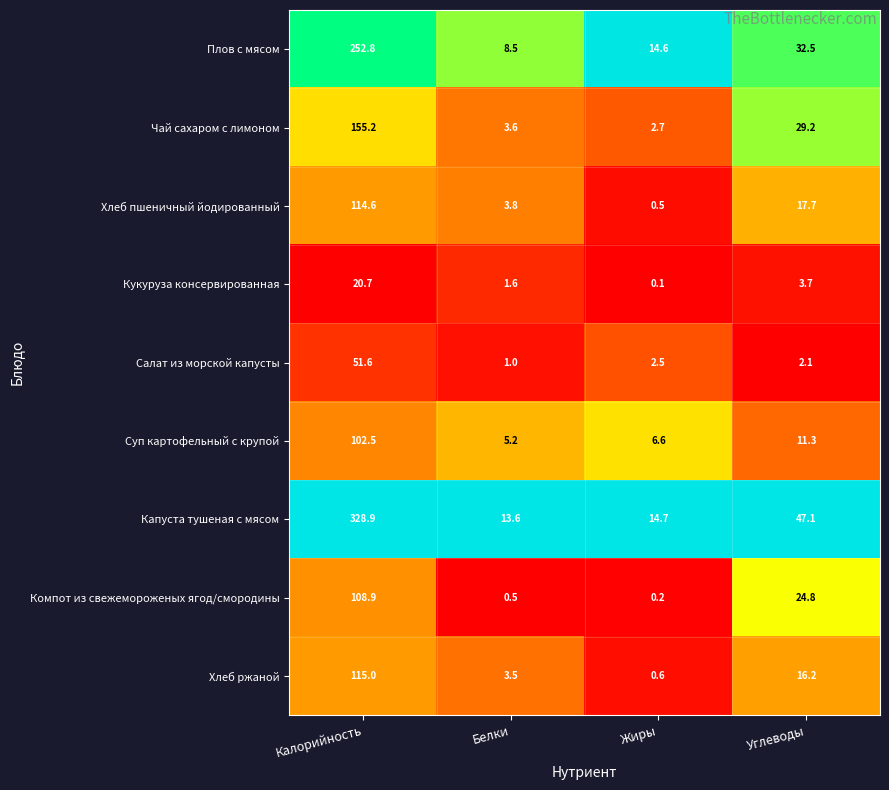

Which label corresponds to the largest value in the chart?

Калорийность